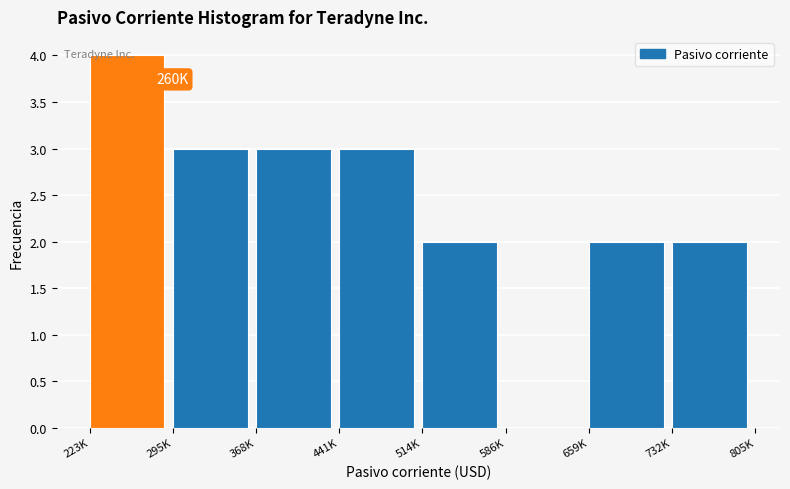

What is the sum of all values?

19